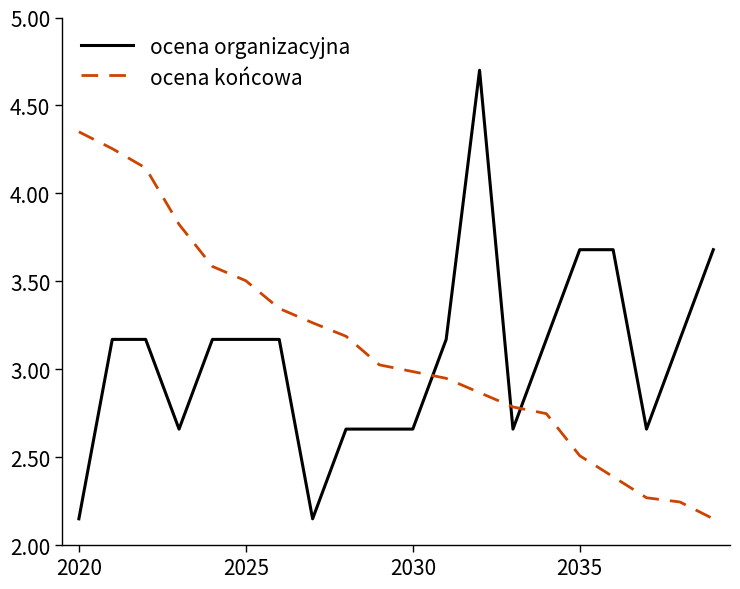

Which series has the largest range (max minus min)?

ocena organizacyjna